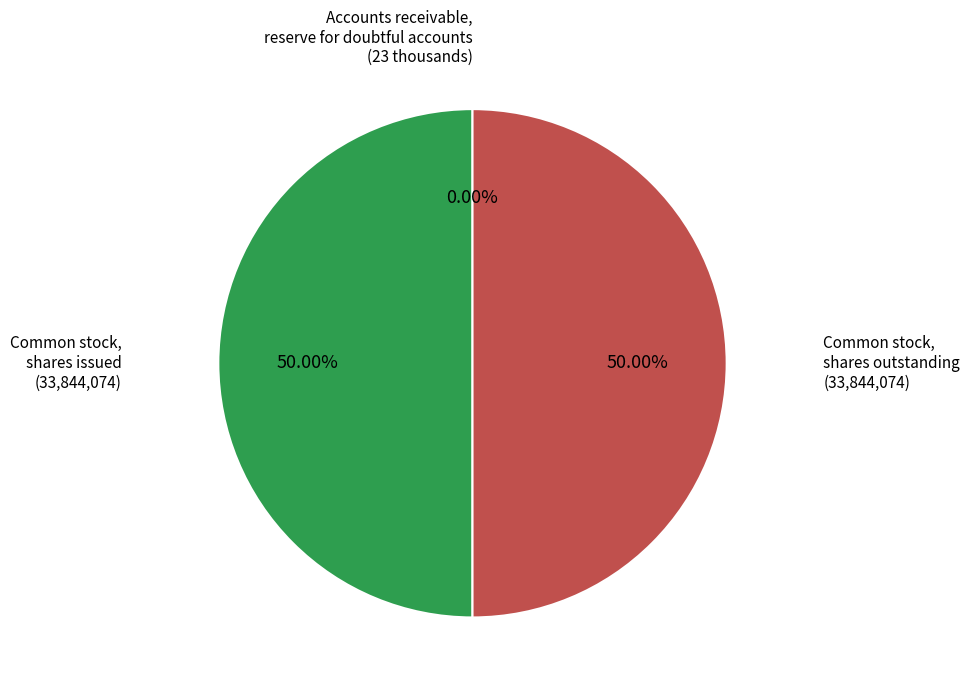

Count the number of slices in the pie.

3